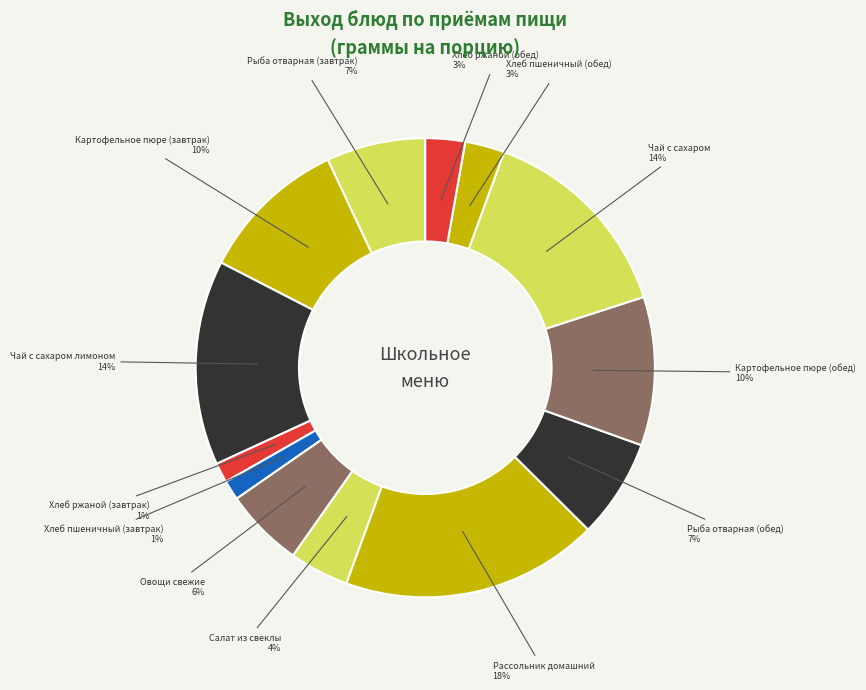

Does Овощи свежие represent more than half of the total?

No